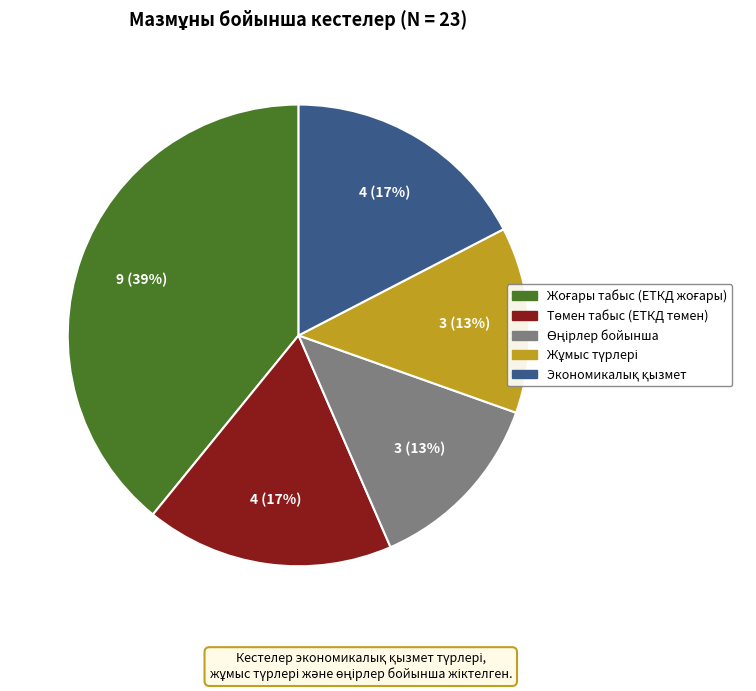

Does any single category account for the majority?

No